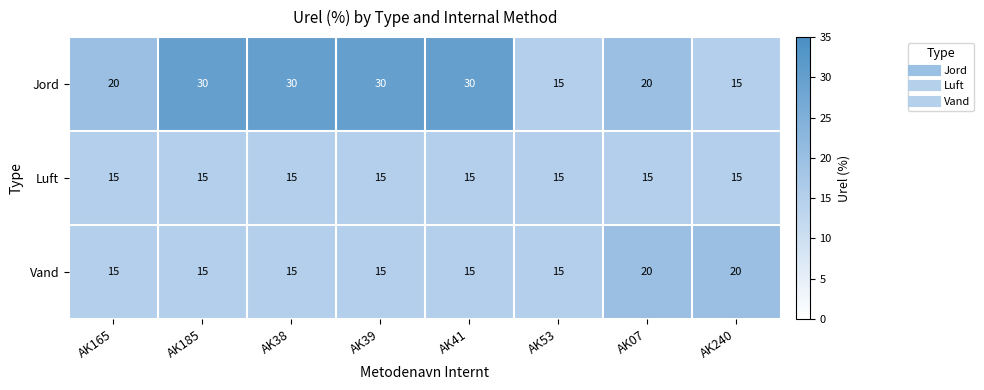

Is it true that Vand equals 6 at AK165?

False